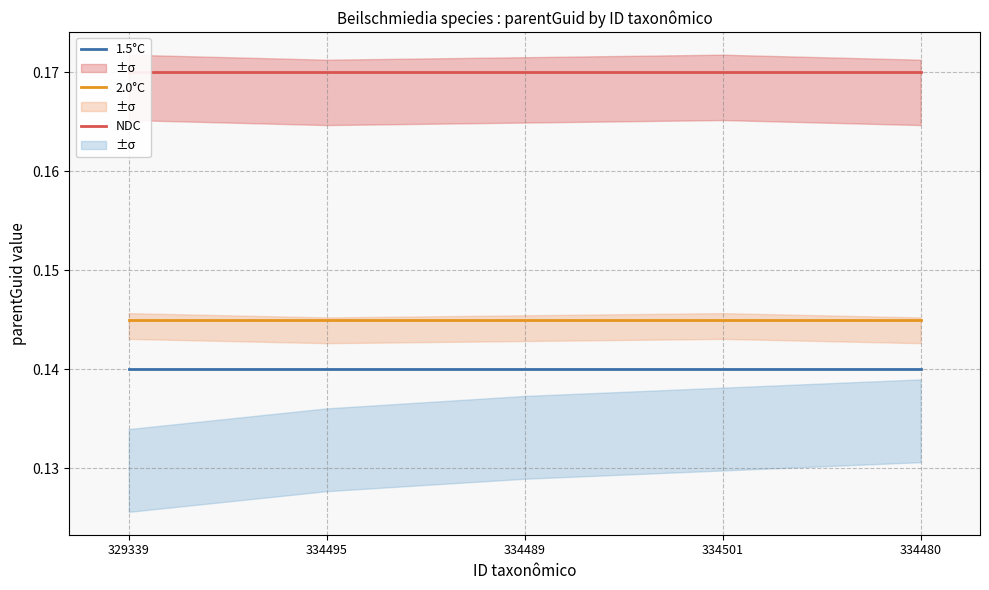

Rank the series at 334501 from highest to lowest value.

NDC, 2.0°C, 1.5°C